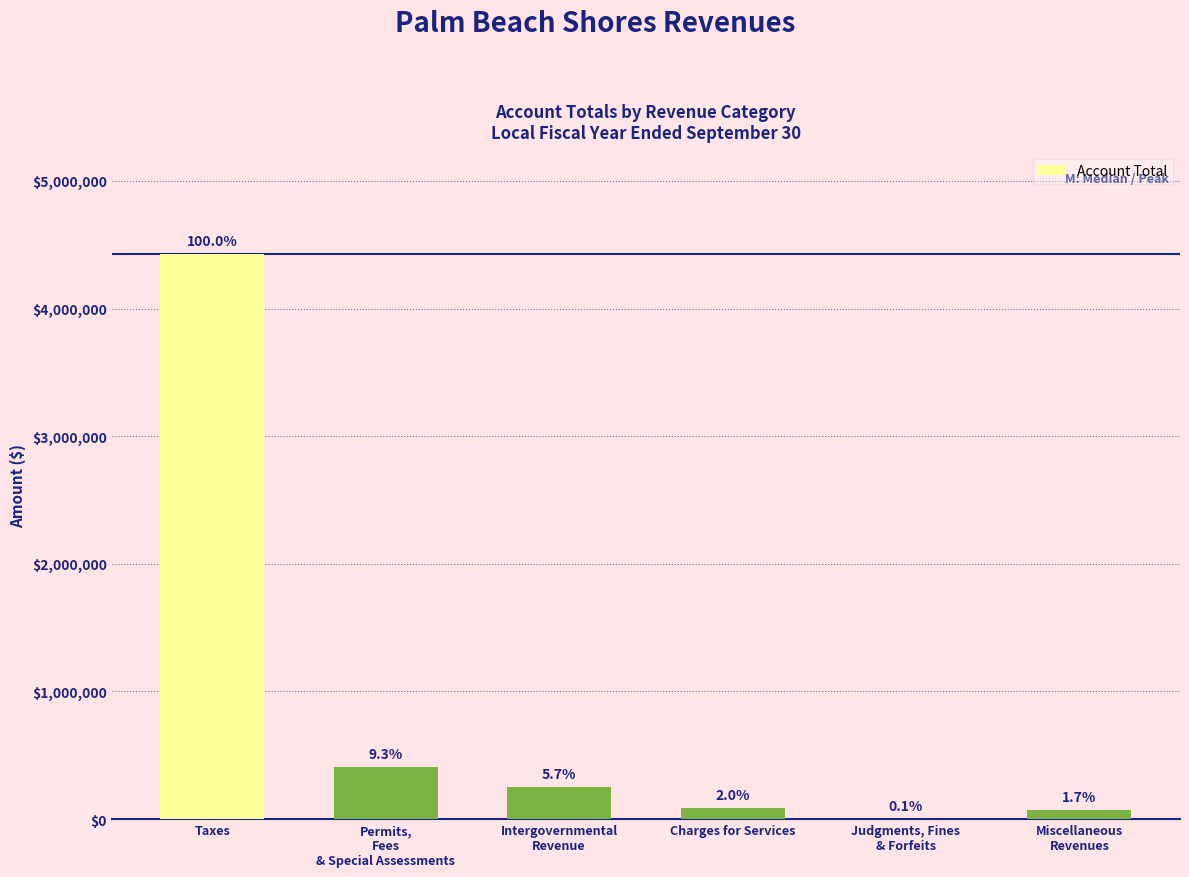

Rank the categories by value from lowest to highest.

Judgments, Fines
& Forfeits, Miscellaneous
Revenues, Charges for Services, Intergovernmental
Revenue, Permits,
Fees
& Special Assessments, Taxes